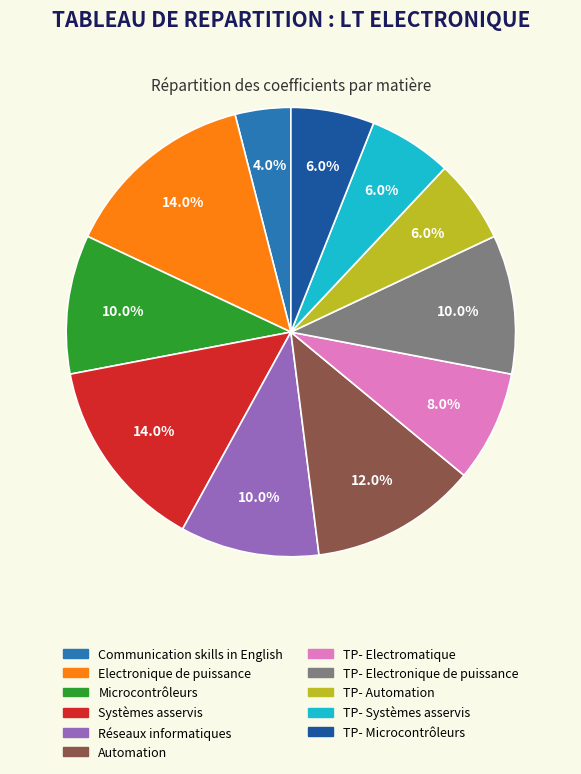

How many segments does this pie chart have?

11